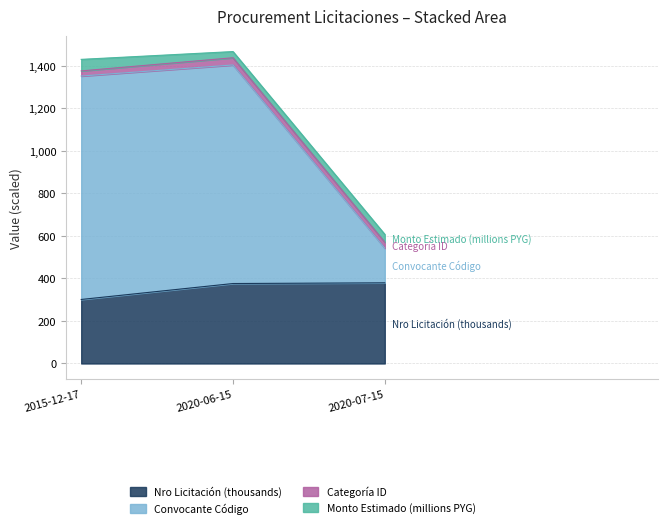

What is the minimum value for Nro Licitación (thousands)?

300.8